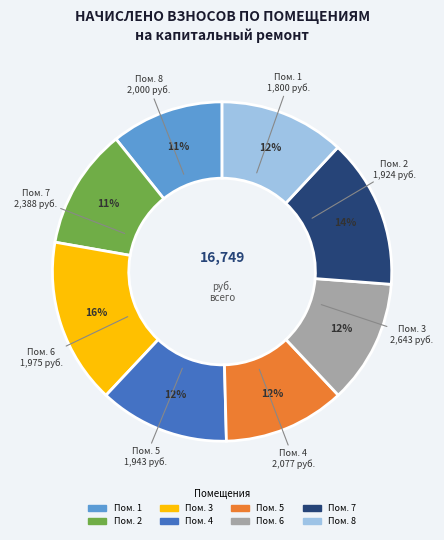

Is there a majority slice in this chart?

No